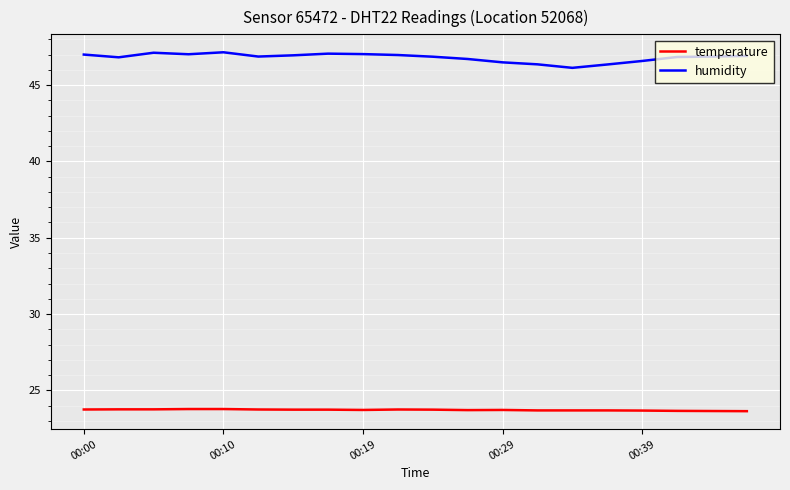

True or false: humidity and temperature cross at least once.

False